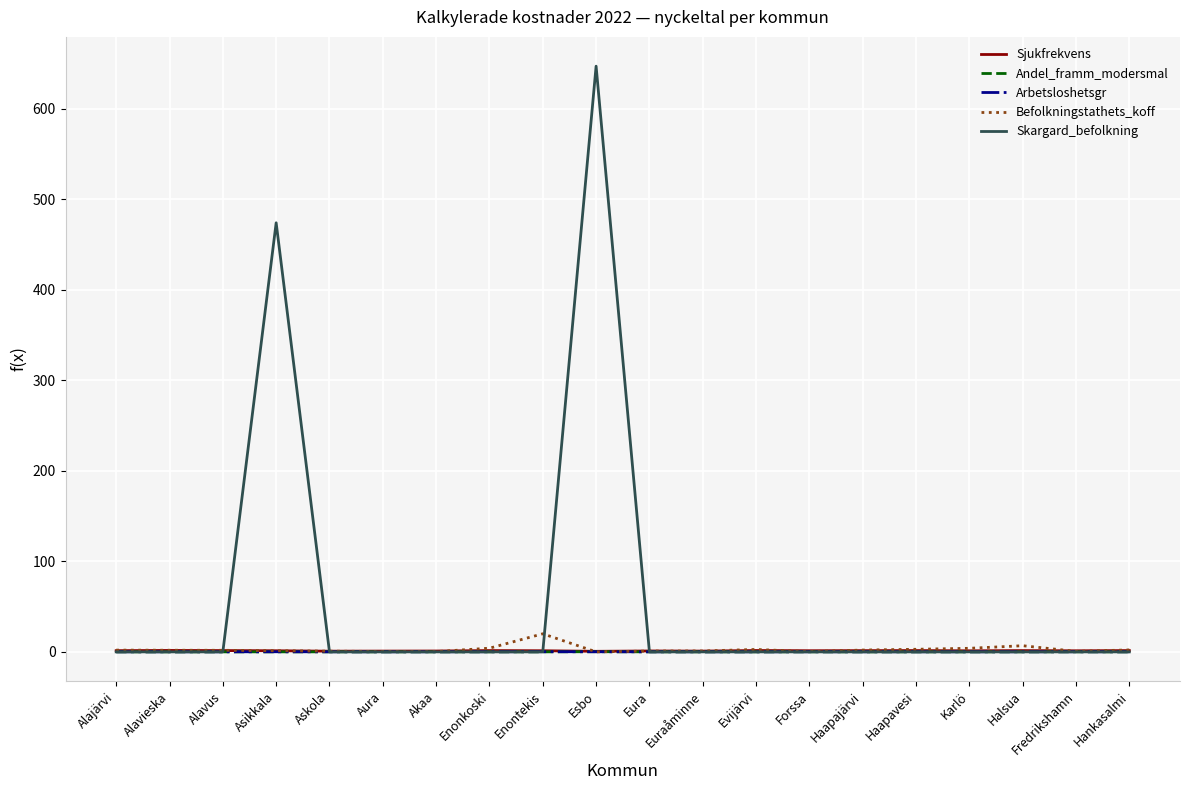

True or false: Andel_framm_modersmal has a value of 0.0 at Hankasalmi.

True